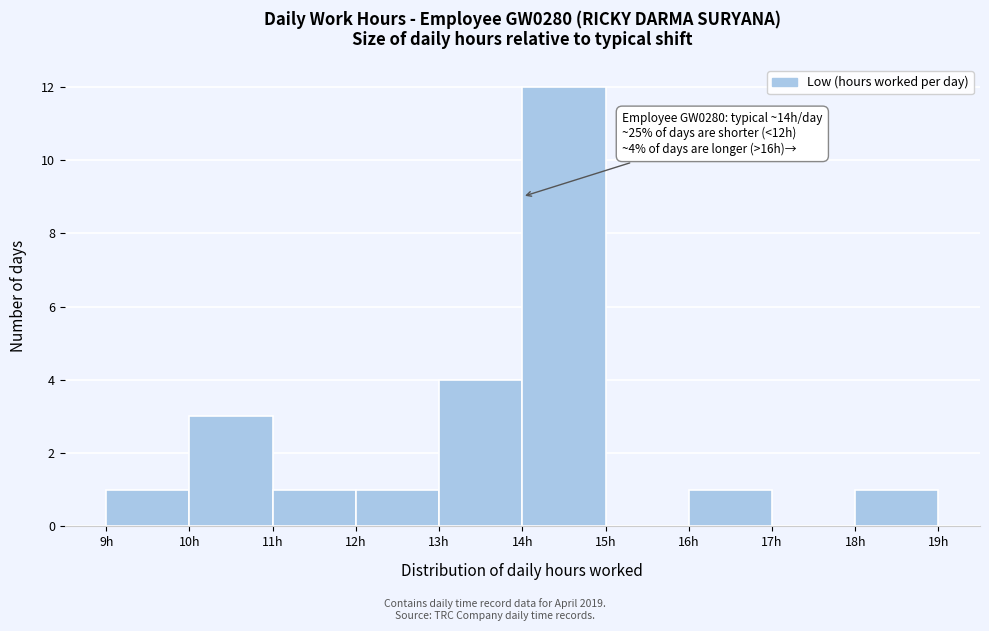

Over which range of the x-axis is the bar tallest?

14 to 15